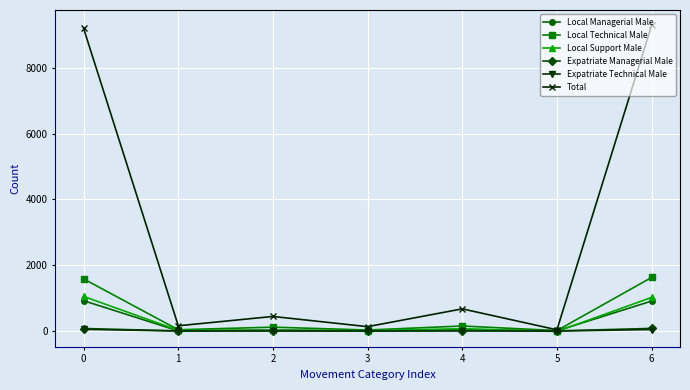

True or false: Local Managerial Male has more than 2 interior local peaks.

False